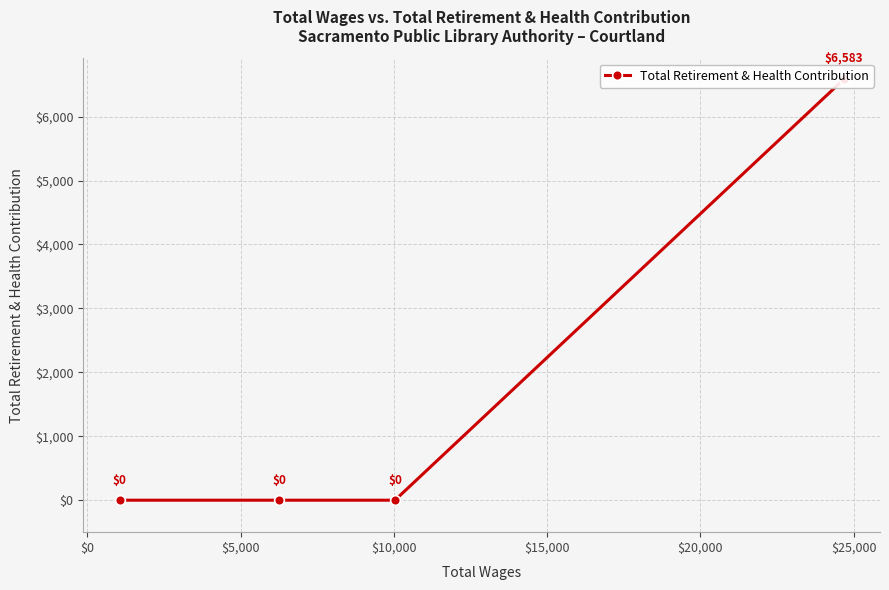

What is the difference between the maximum and minimum values?

6583